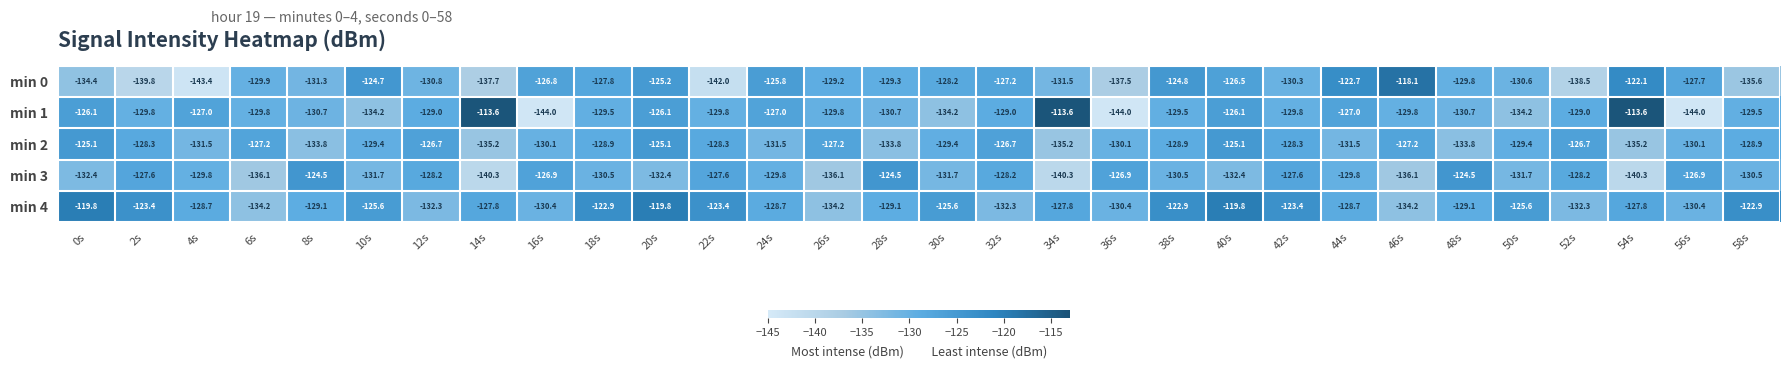

What is the spread (max minus min) of values at 2s?

16.4